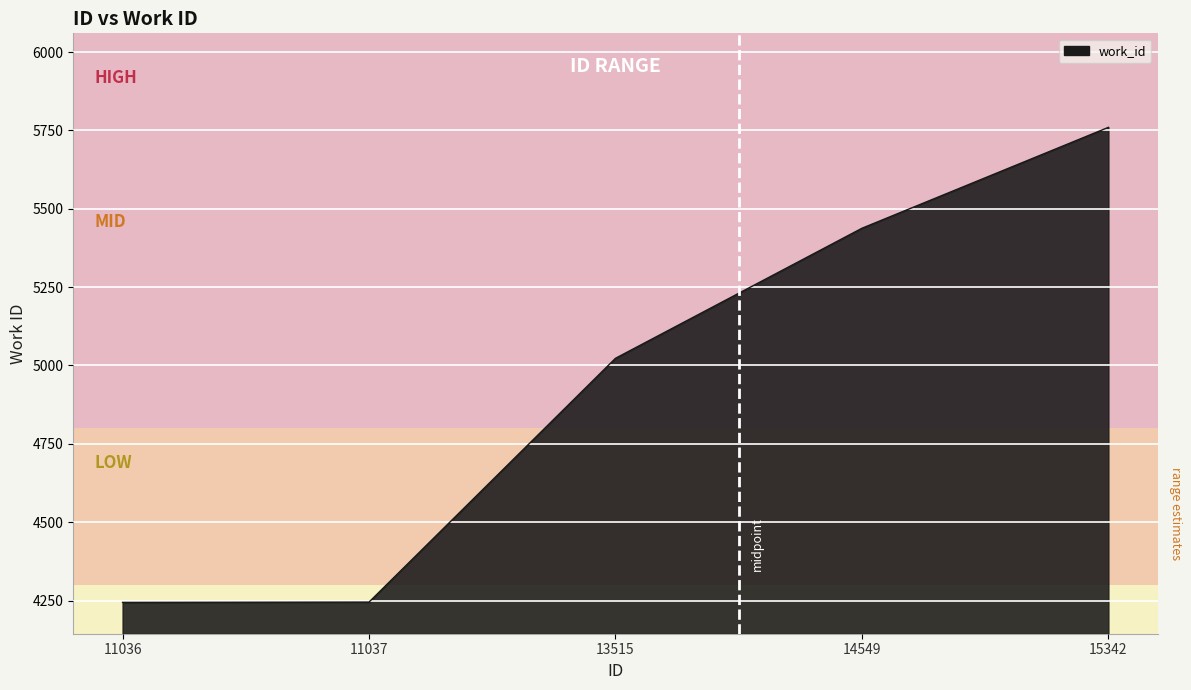

True or false: the data has more than 1 interior local peaks.

False